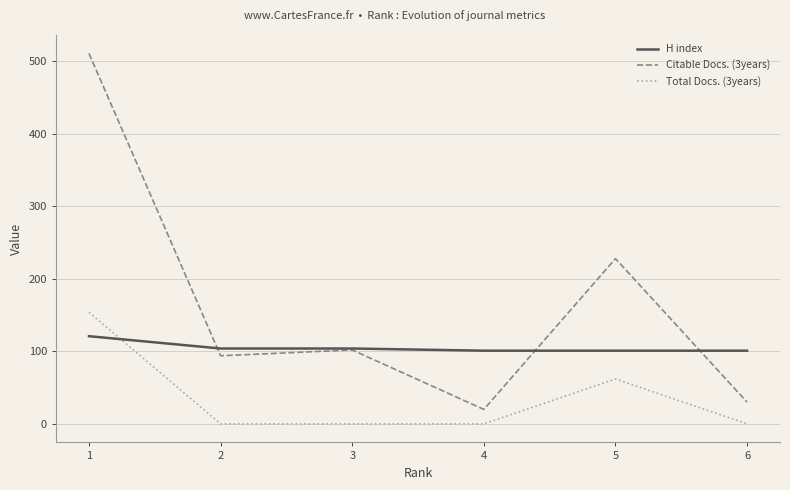

What is the spread (max minus min) of values at 1?

390